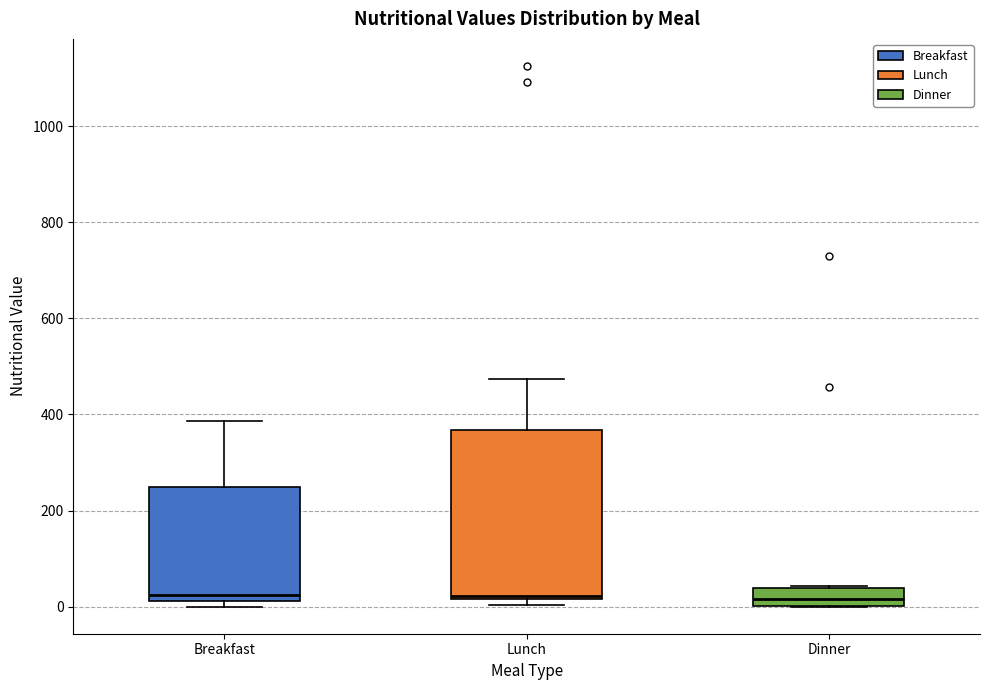

Comparing the boxes themselves (not the whiskers), which one is the tallest?

Lunch